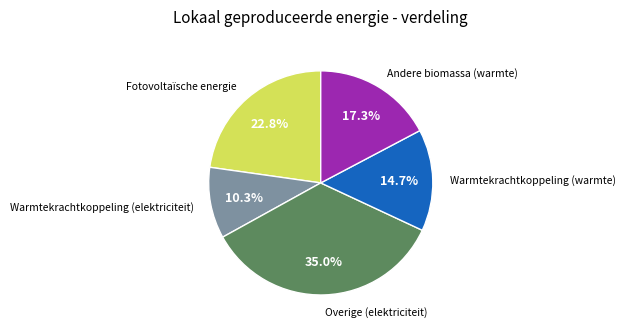

Does any single category account for the majority?

No